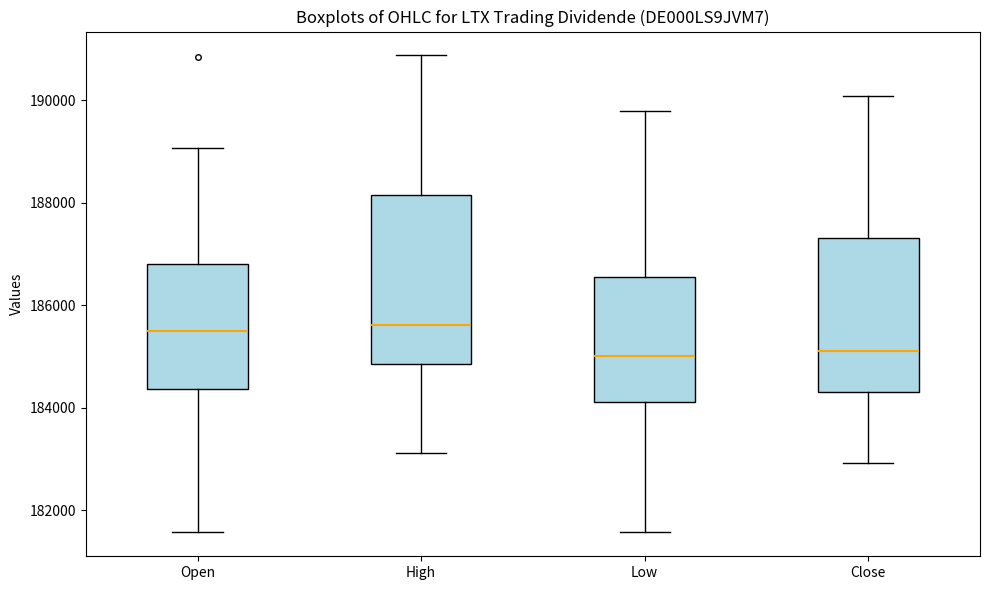

Reading left to right, read every box against the y-axis: the position of its median line, the range the box covers, and the ends of its whiskers. The values are not printed on the chart, so give them approximately, as read against the axis.

Open: median 185600, box 184400 to 186800, whiskers 181600 to 189000
High: median 185600, box 184800 to 188200, whiskers 183200 to 190800
Low: median 185000, box 184200 to 186600, whiskers 181600 to 189800
Close: median 185200, box 184400 to 187400, whiskers 183000 to 190000